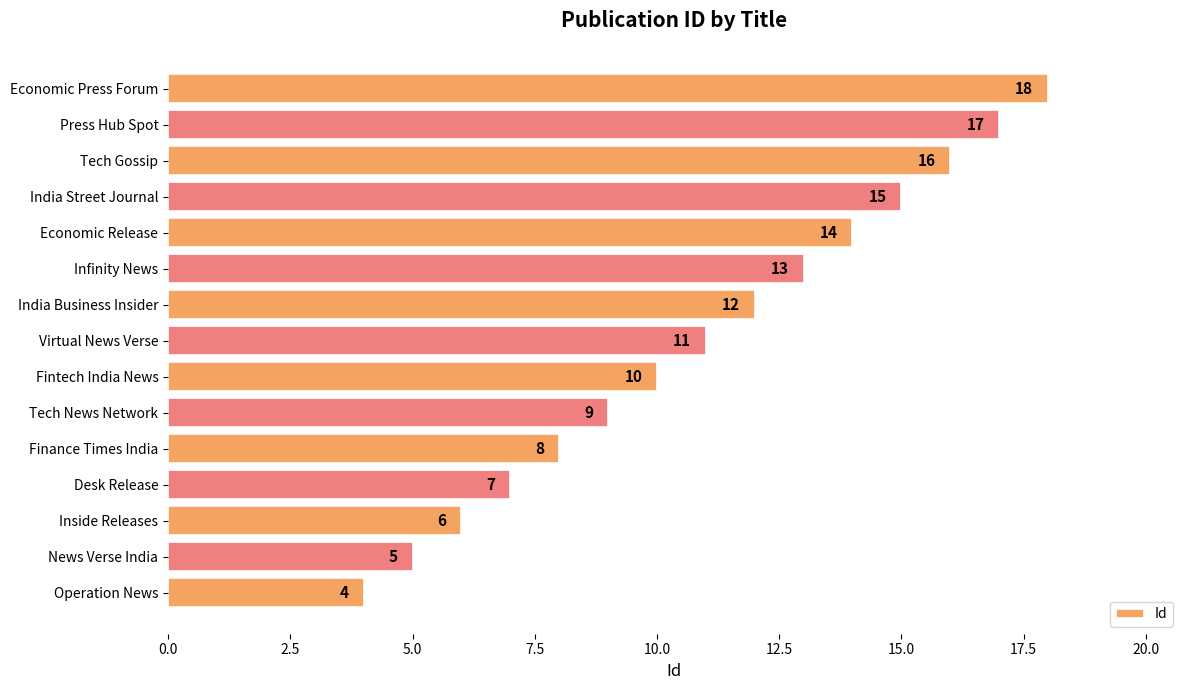

List the labels in order of value, largest first.

Economic Press Forum, Press Hub Spot, Tech Gossip, India Street Journal, Economic Release, Infinity News, India Business Insider, Virtual News Verse, Fintech India News, Tech News Network, Finance Times India, Desk Release, Inside Releases, News Verse India, Operation News